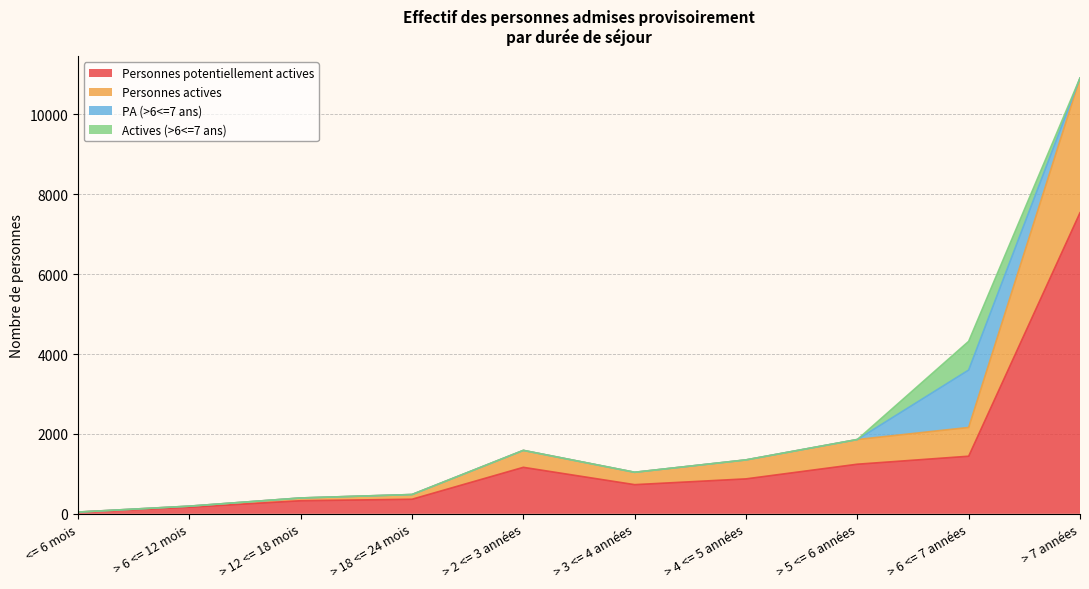

What is the highest value of the Personnes potentiellement actives series?

7536